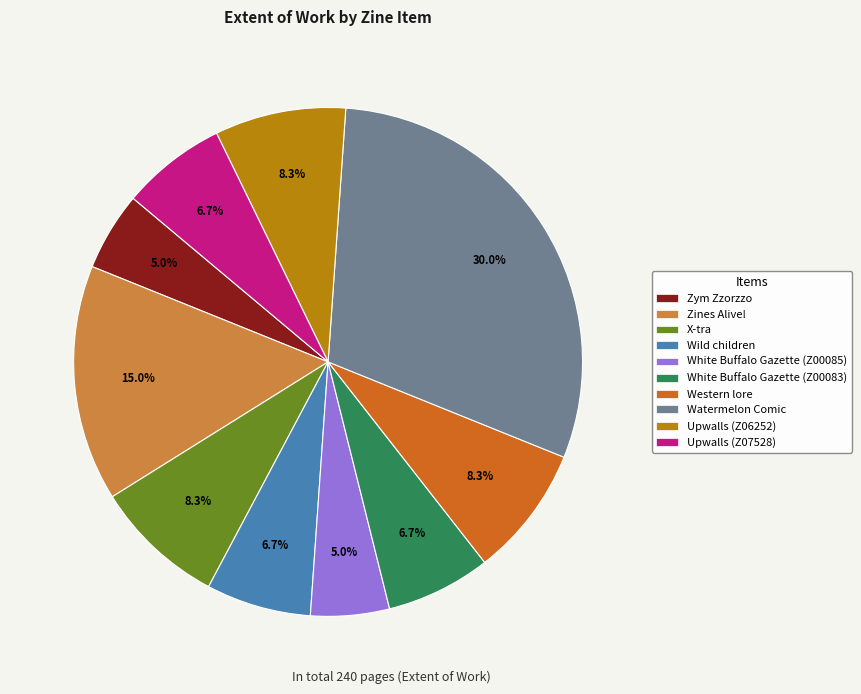

Combined, do White Buffalo Gazette (Z00083) and Watermelon Comic account for over 50%?

No